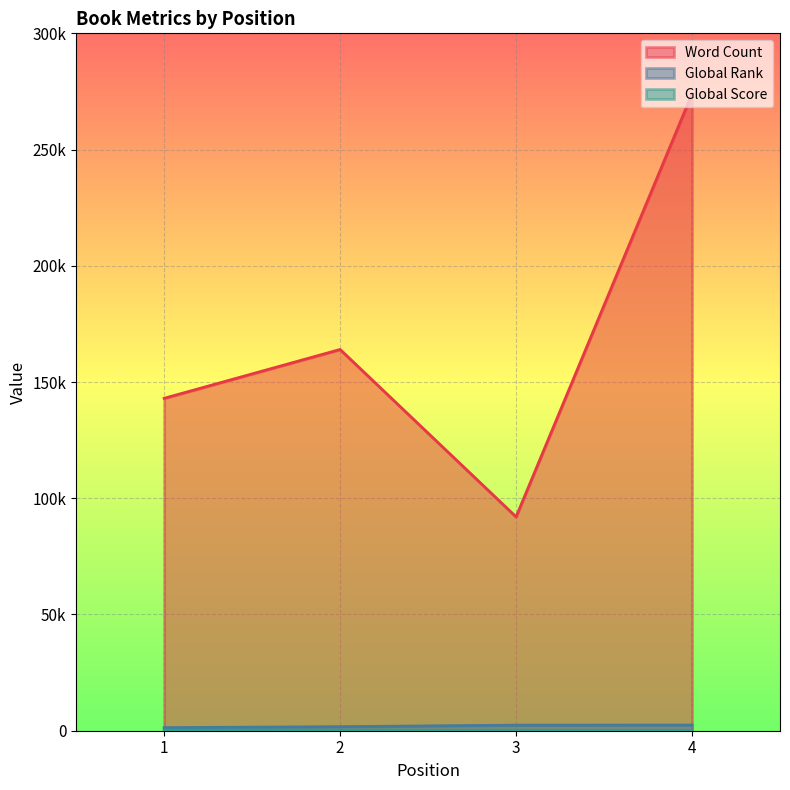

At which category does the chart reach its minimum across all series?

4